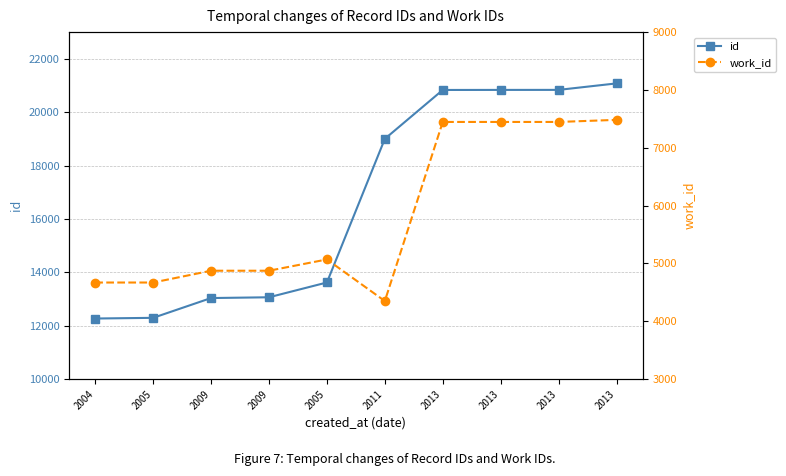

How many lines are shown in the chart?

2